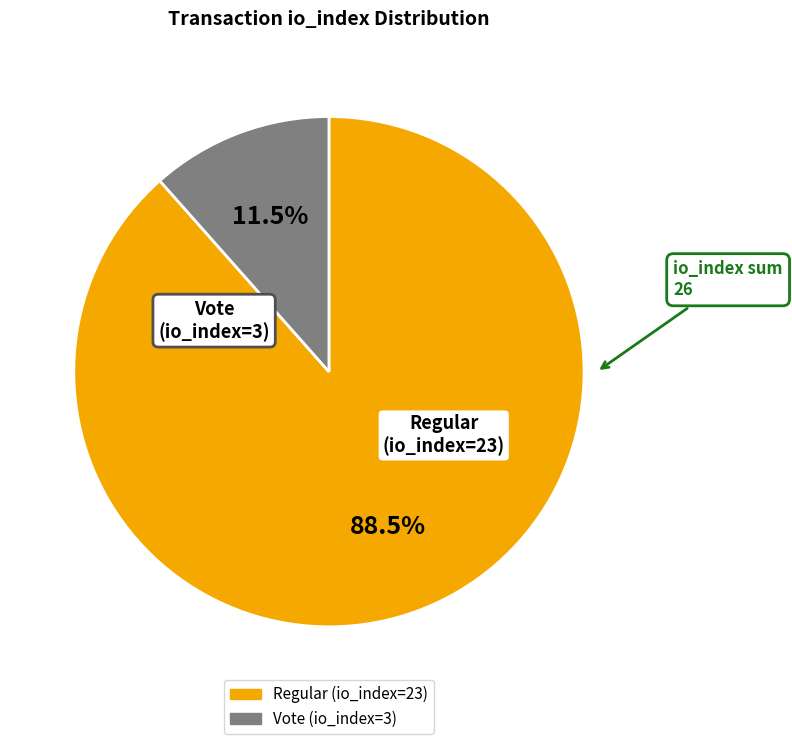

Approximately how many times larger is the value at Regular (io_index=23) compared to Vote (io_index=3)?

7.7